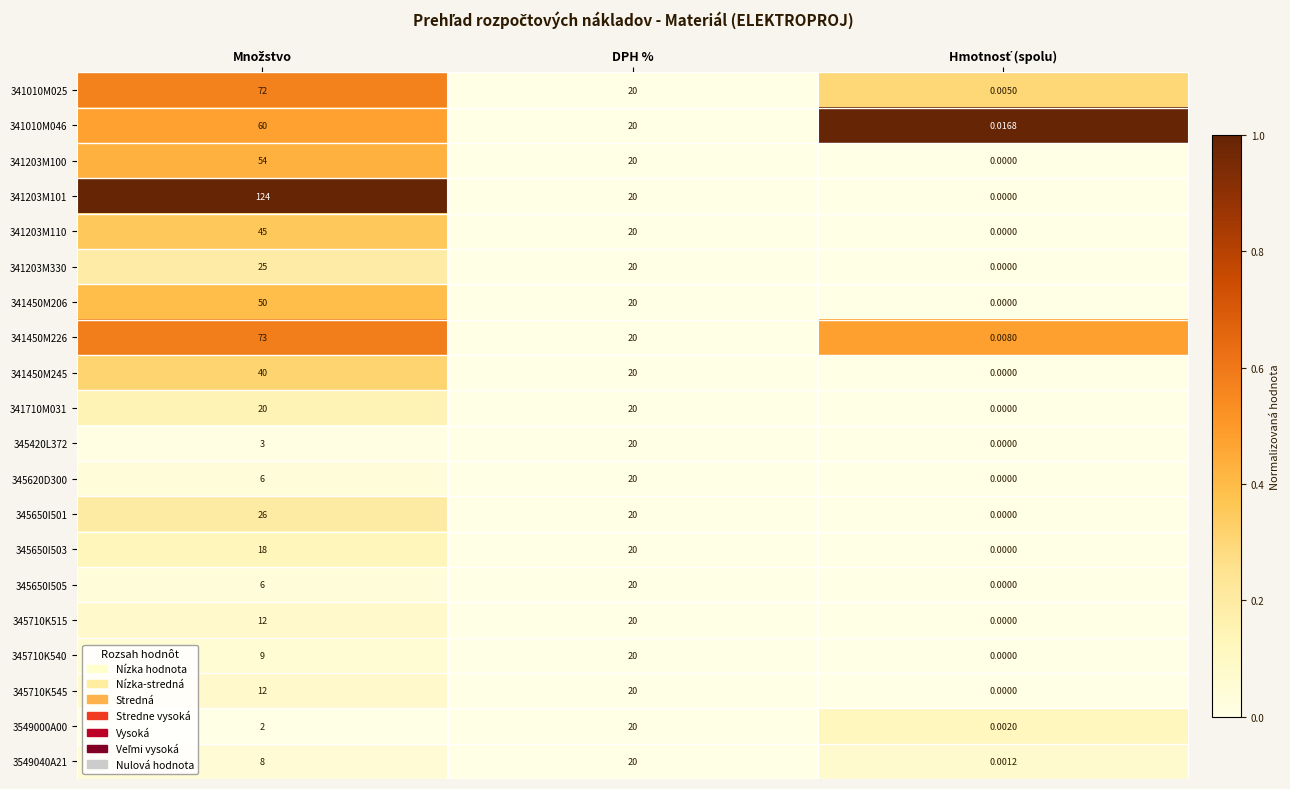

At how many categories does at least one series exceed 0?

3